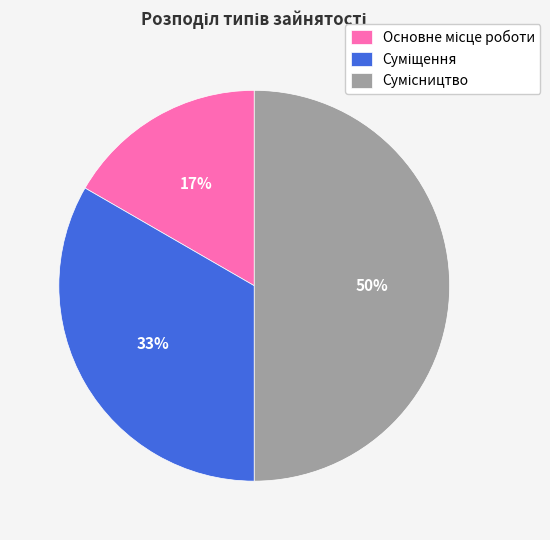

To the nearest percent, what is the difference between the largest and smallest slice percentages?

33%